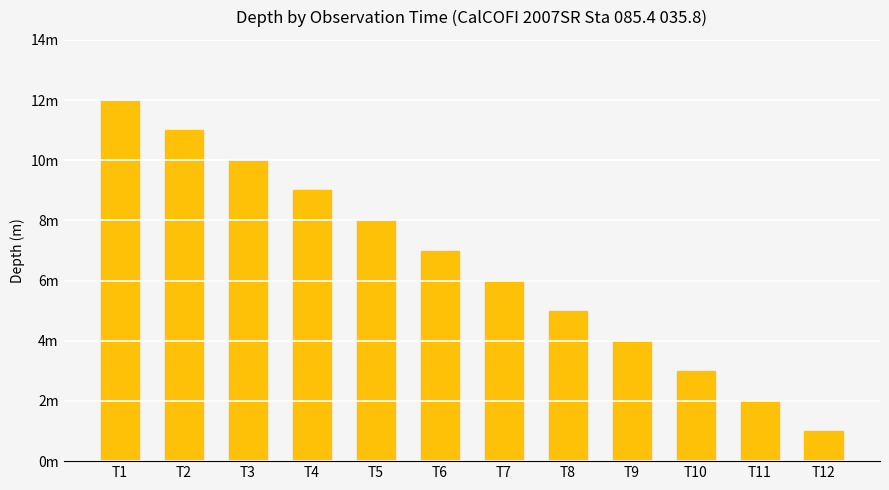

What is the greatest value displayed?

12